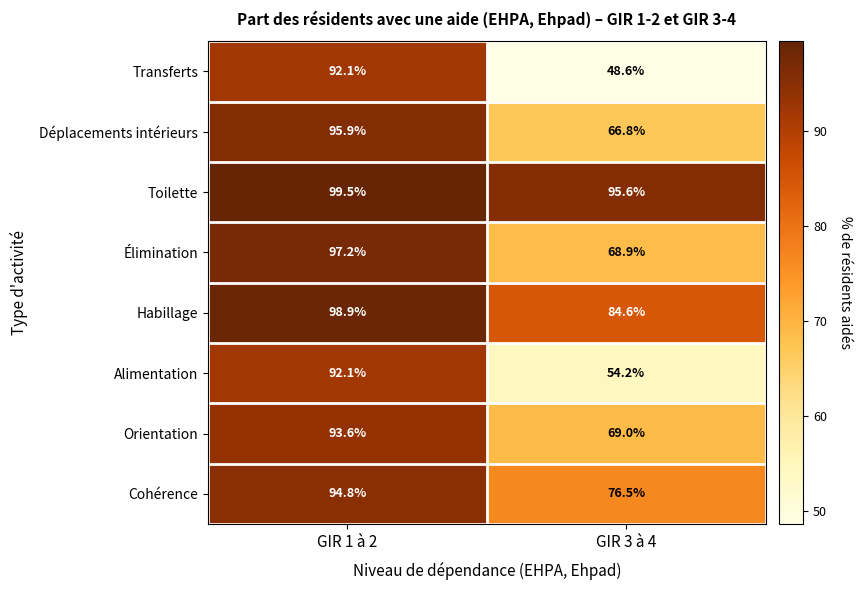

At GIR 3 à 4, list the series in order from largest to smallest.

Toilette, Habillage, Cohérence, Orientation, Élimination, Déplacements intérieurs, Alimentation, Transferts